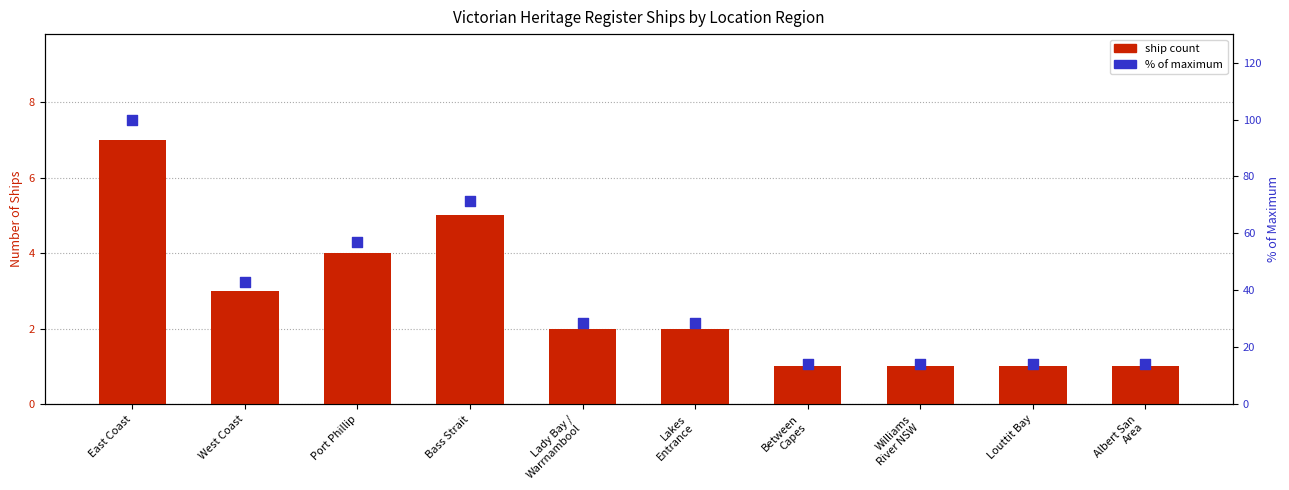

Which series contains the lowest Y value?

Ship Count